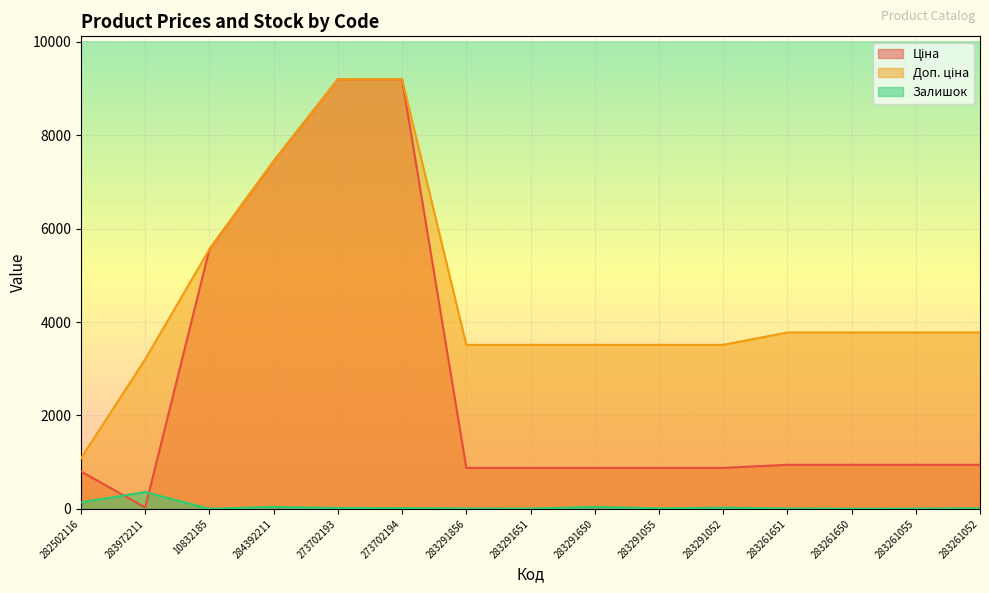

How many lines are shown in the chart?

3